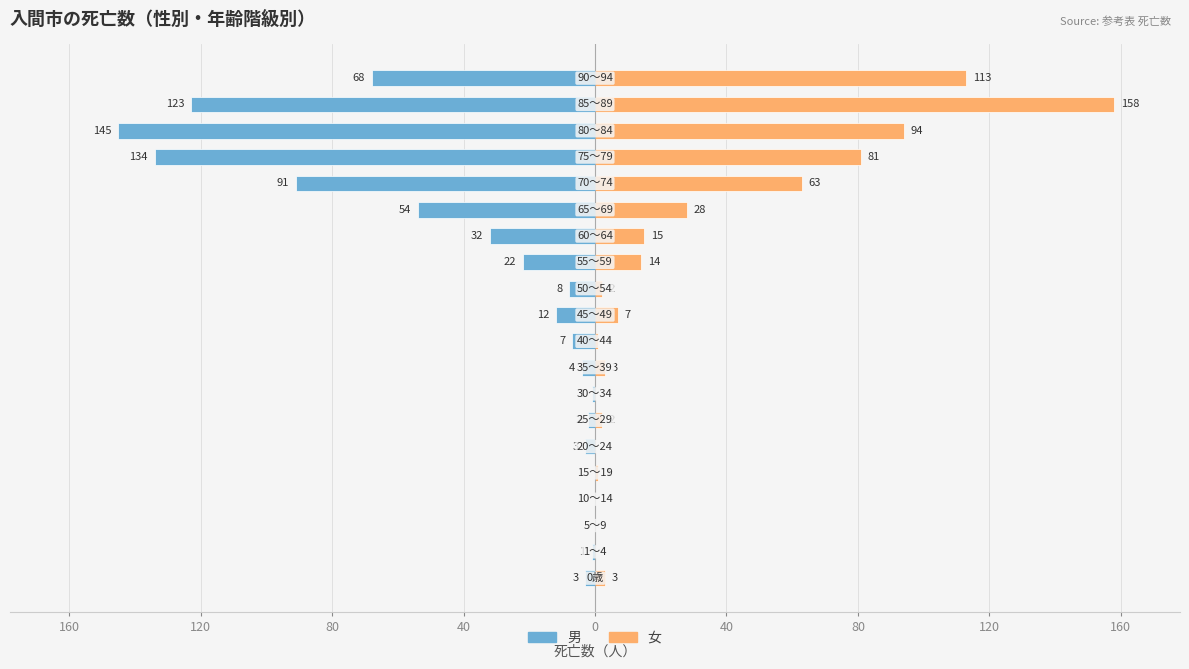

What is the total value across all series at 13?

-17